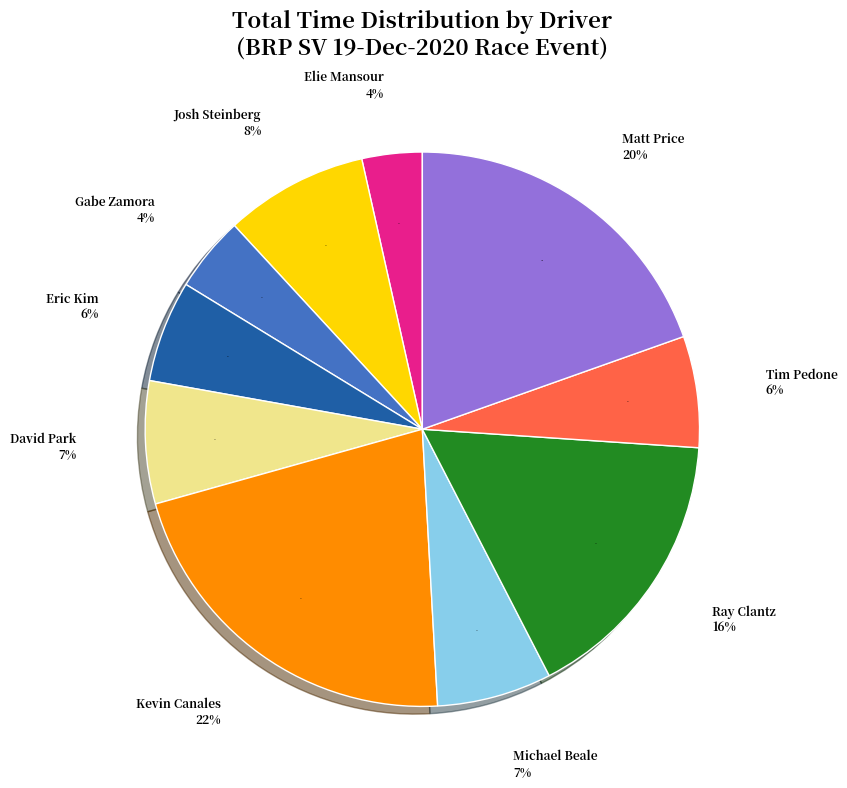

To the nearest percent, what portion does Eric Kim represent?

6%